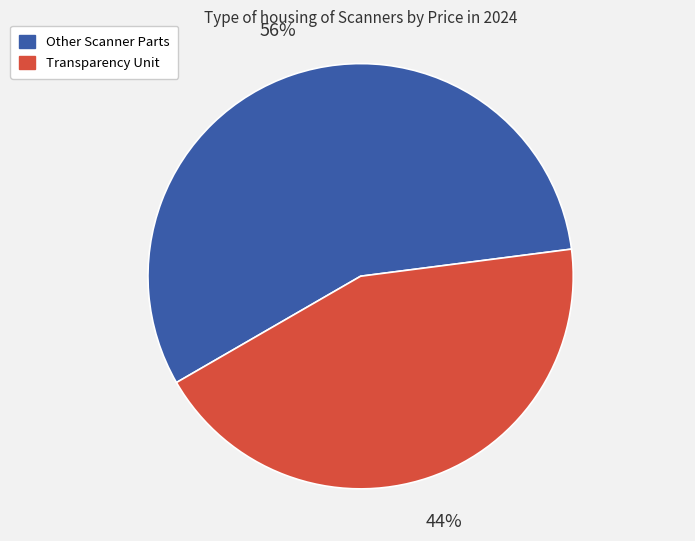

To the nearest percent, what is the average slice percentage?

50%